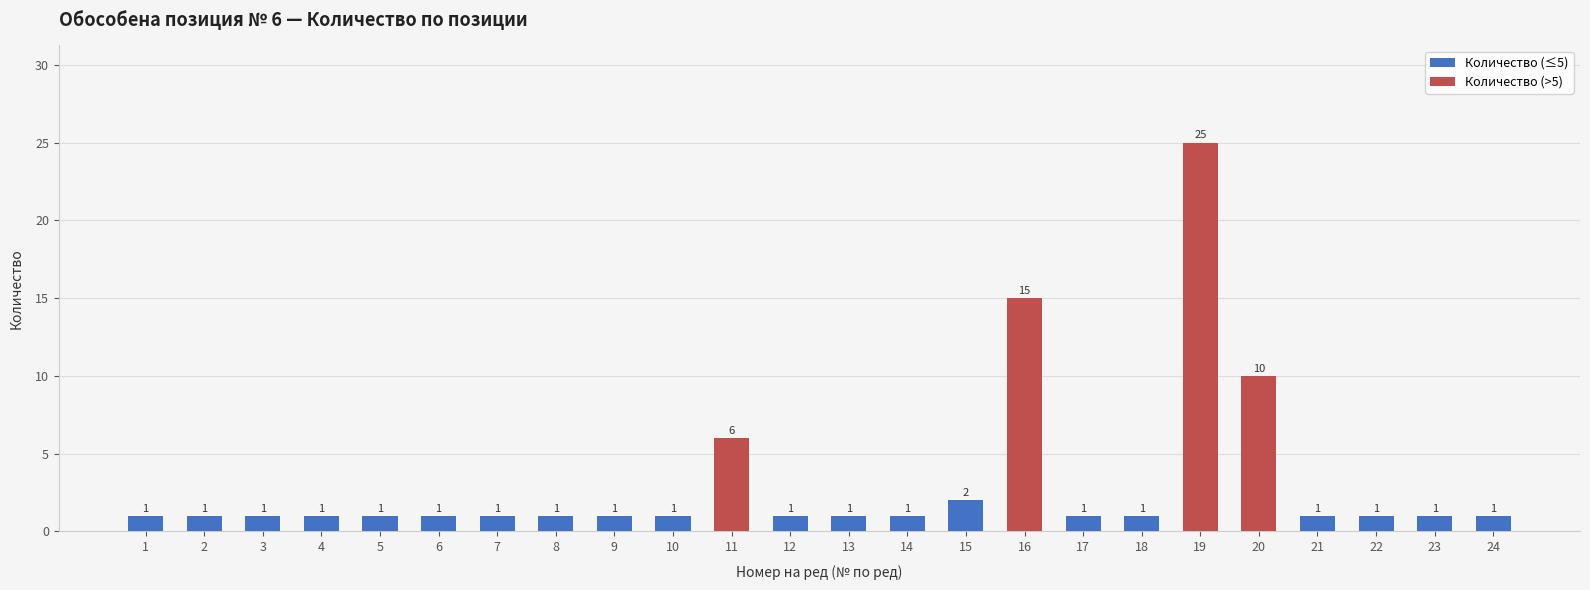

Does the chart contain stacked bars?

No